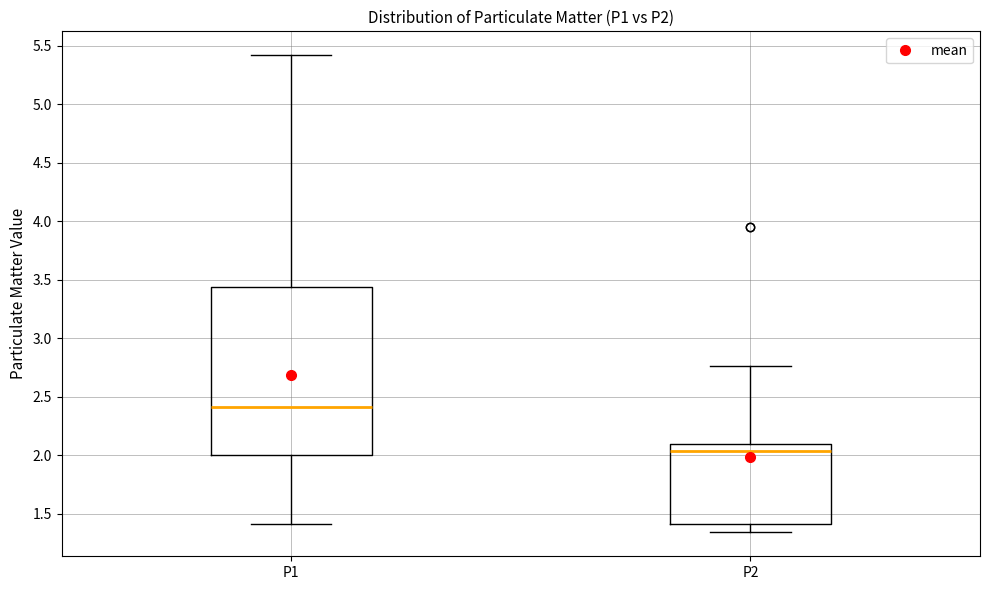

Where is the lower edge of the box for P2 on the y-axis? The values are not printed on the chart, so give them approximately, as read against the axis.

1.40